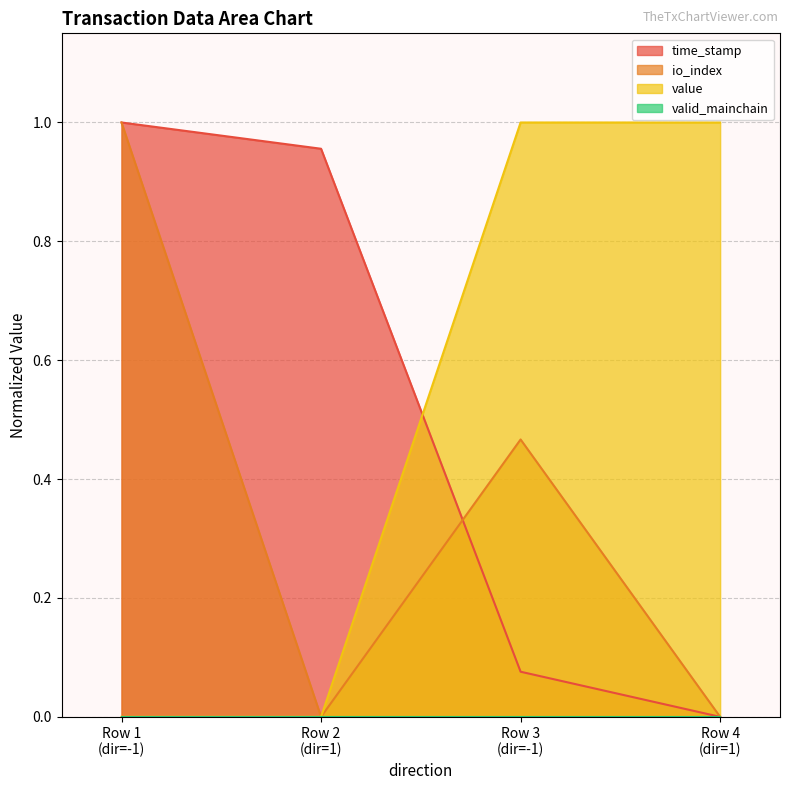

What is the difference between the maximum and minimum values in the time_stamp series?

1.0